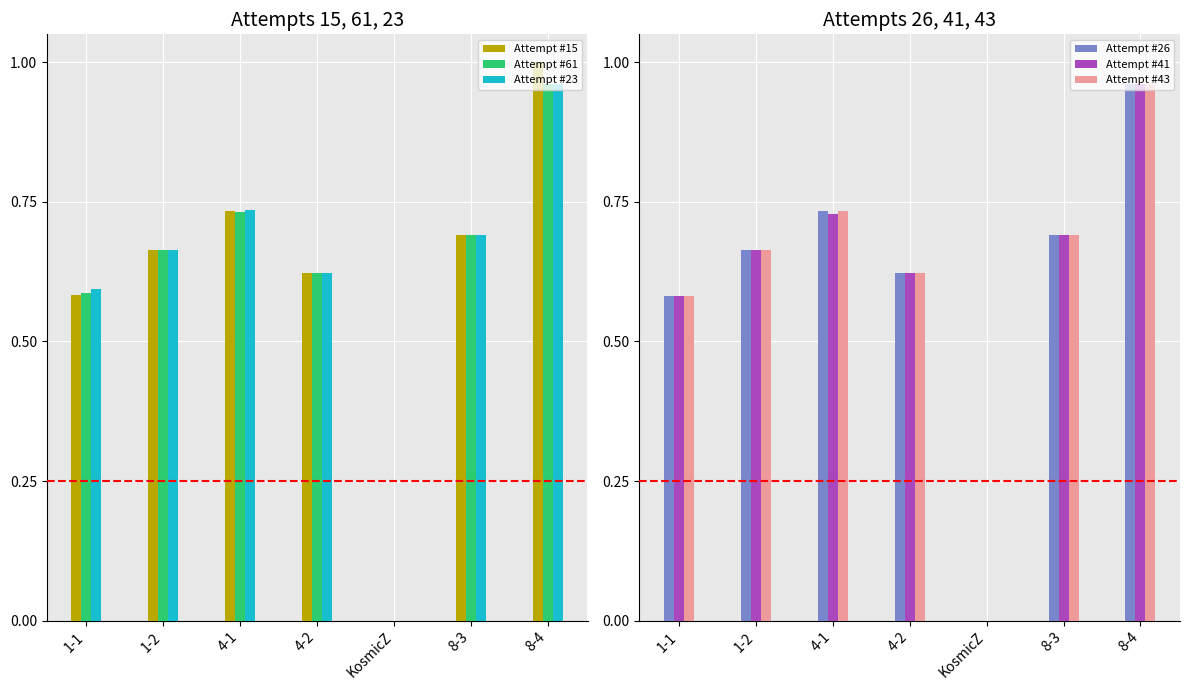

List the series in order of their peak value, highest first.

Attempt #15, Attempt #61, Attempt #23, Attempt #26, Attempt #41, Attempt #43